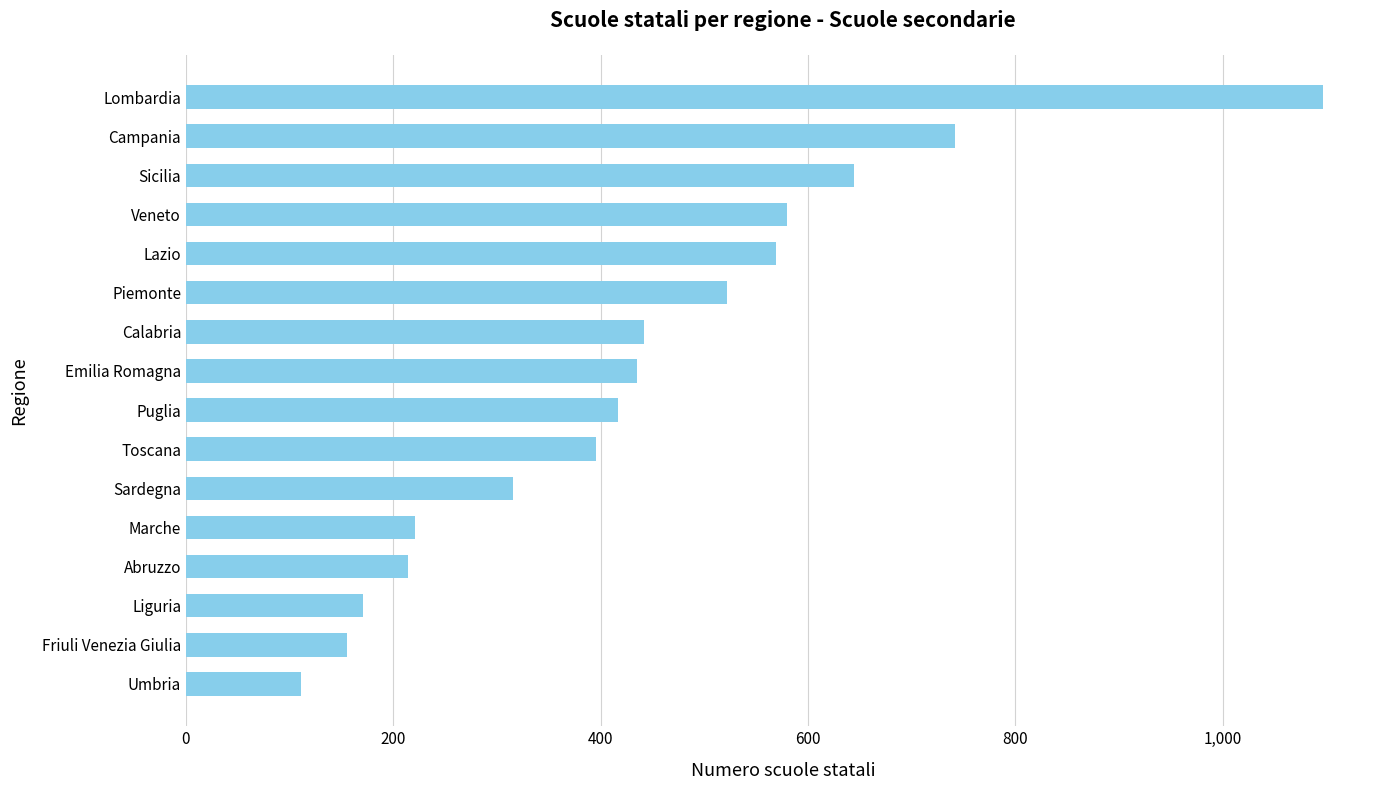

The value at Marche is 357. True or false?

False